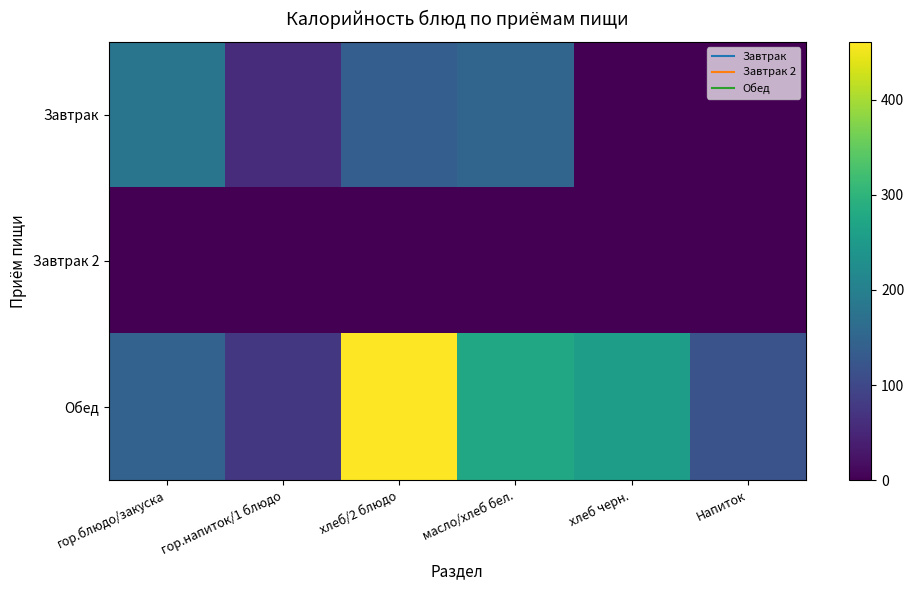

Reading right to left, transcribe all the data shown in this chart.

Завтрак: Напиток=0	хлеб черн.=0	масло/хлеб бел.=150	хлеб/2 блюдо=138	гор.напиток/1 блюдо=58	гор.блюдо/закуска=179
Завтрак 2: Напиток=0	хлеб черн.=0	масло/хлеб бел.=0	хлеб/2 блюдо=0	гор.напиток/1 блюдо=0	гор.блюдо/закуска=0
Обед: Напиток=118	хлеб черн.=259	масло/хлеб бел.=274	хлеб/2 блюдо=461	гор.напиток/1 блюдо=74	гор.блюдо/закуска=145